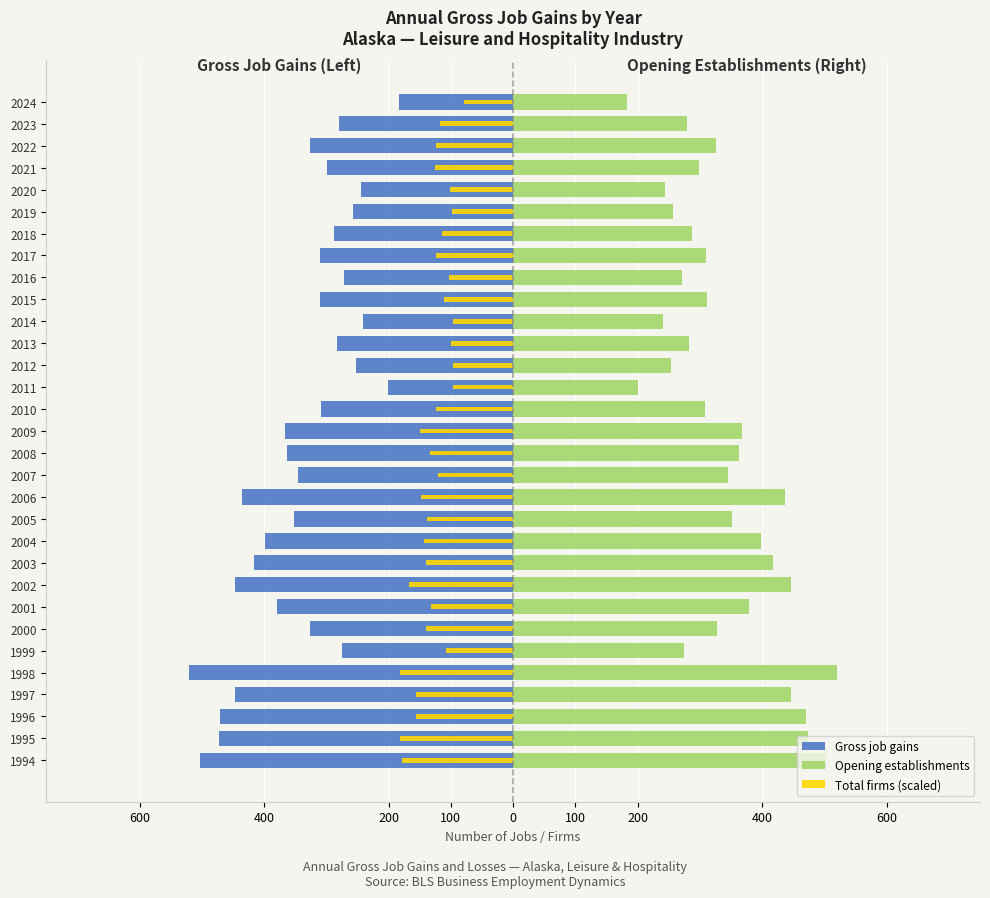

What are all the series names shown in the legend?

Gross job gains, Opening establishments, Total firms (scaled)